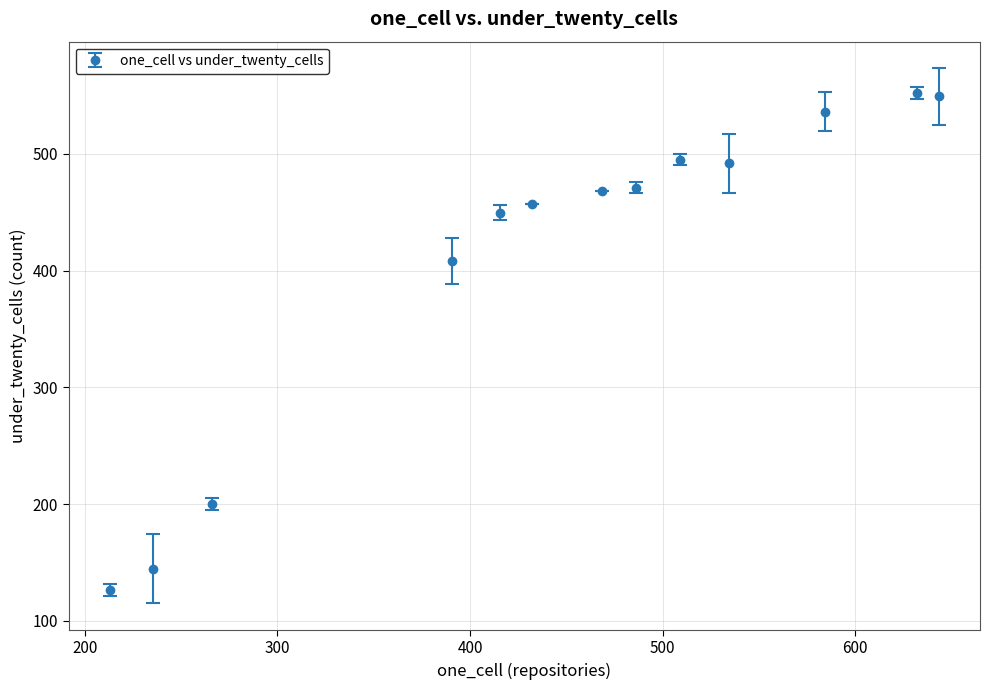

What is the maximum value shown in the chart?

552.0